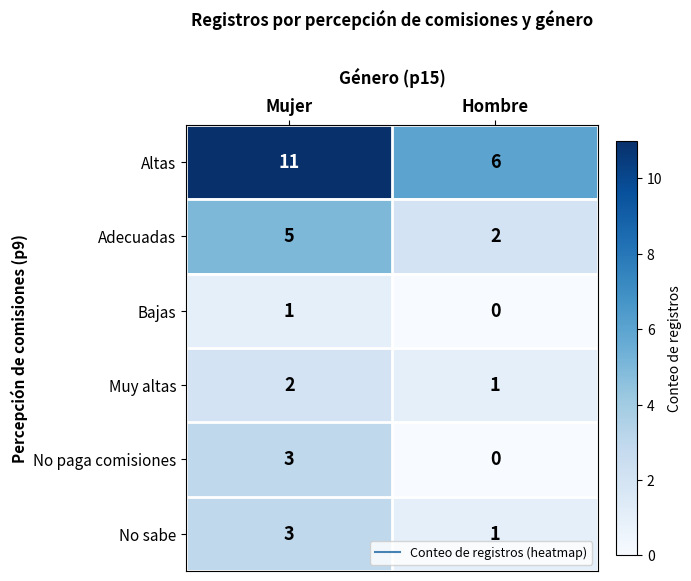

List the labels in order of No sabe value, smallest first.

Hombre, Mujer